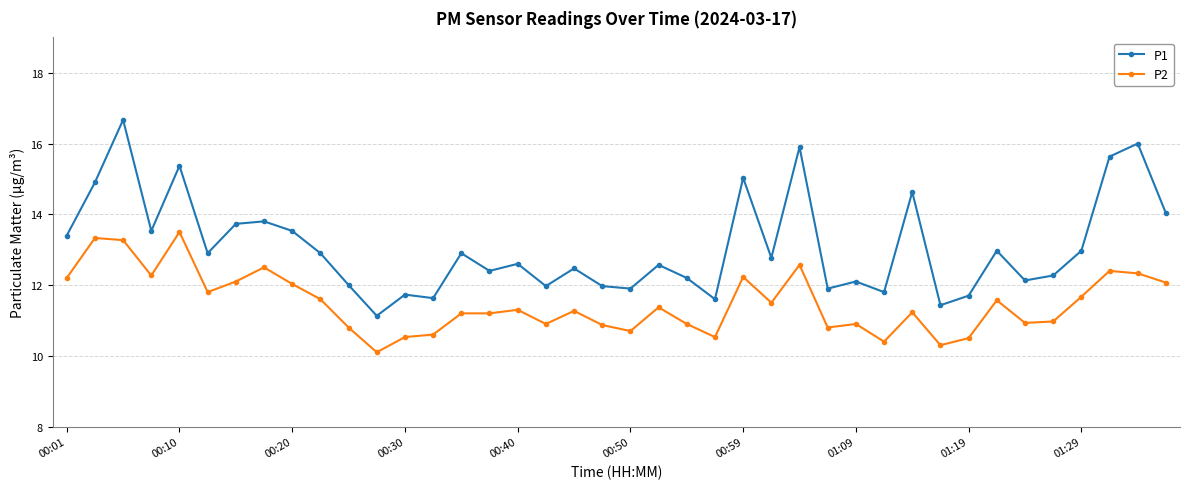

How many lines are shown in the chart?

2